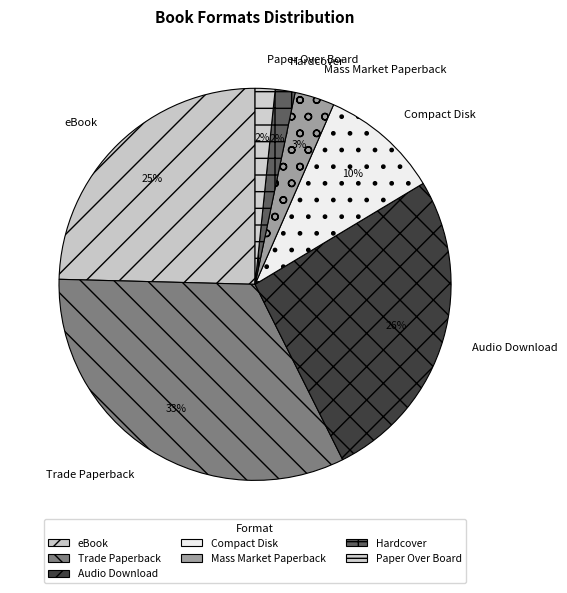

What percentage is the eBook slice, to the nearest percent?

25%